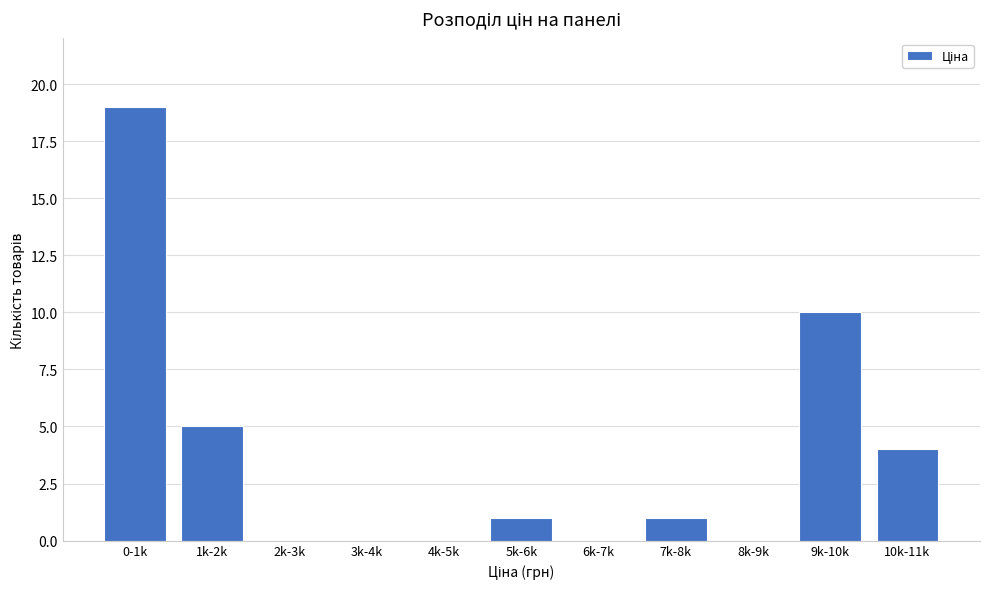

Reading right to left, extract all data points from this chart.

10k-11k=4	9k-10k=10	8k-9k=0	7k-8k=1	6k-7k=0	5k-6k=1	4k-5k=0	3k-4k=0	2k-3k=0	1k-2k=5	0-1k=19